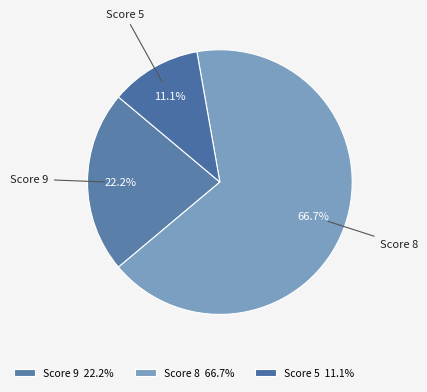

Rank the categories by value from lowest to highest.

Score 5, Score 9, Score 8